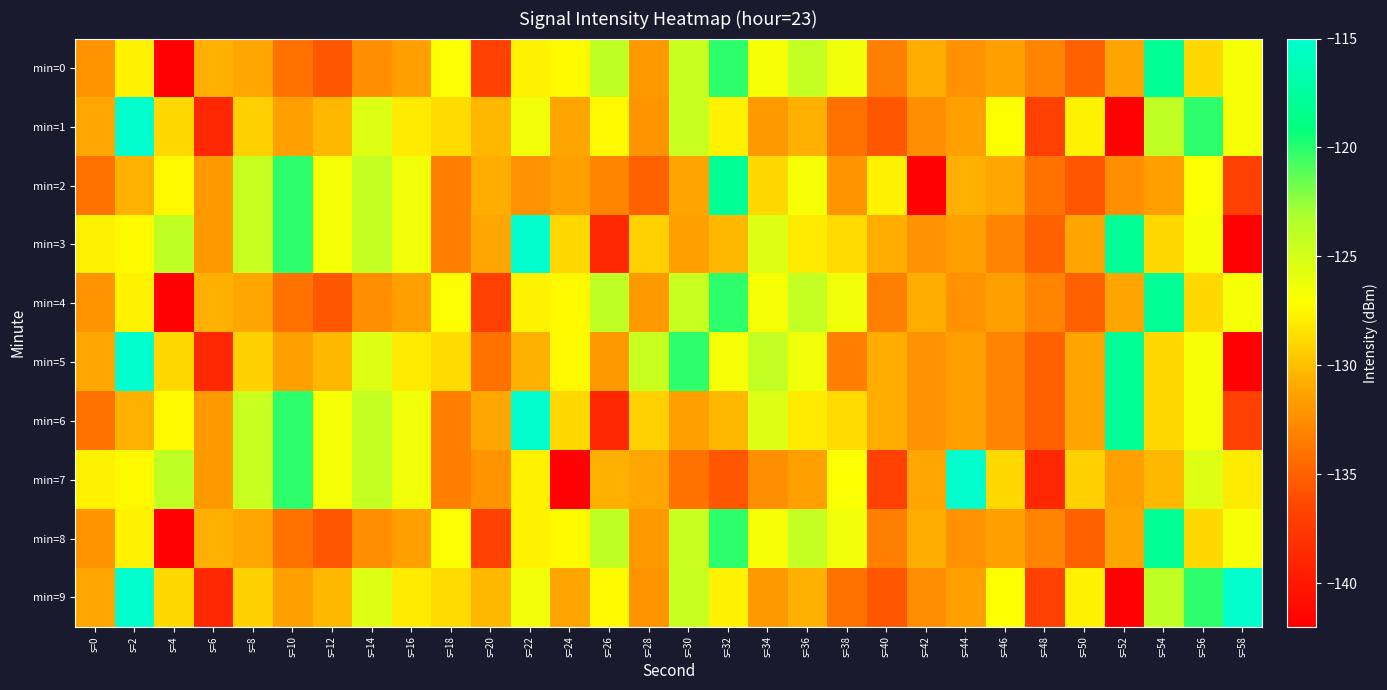

Which series has the largest range (max minus min)?

min=1